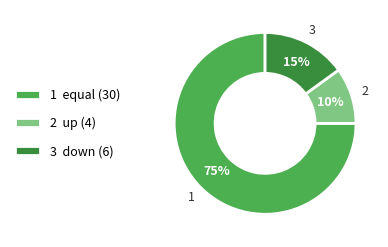

What is the majority slice?

1 equal (30)